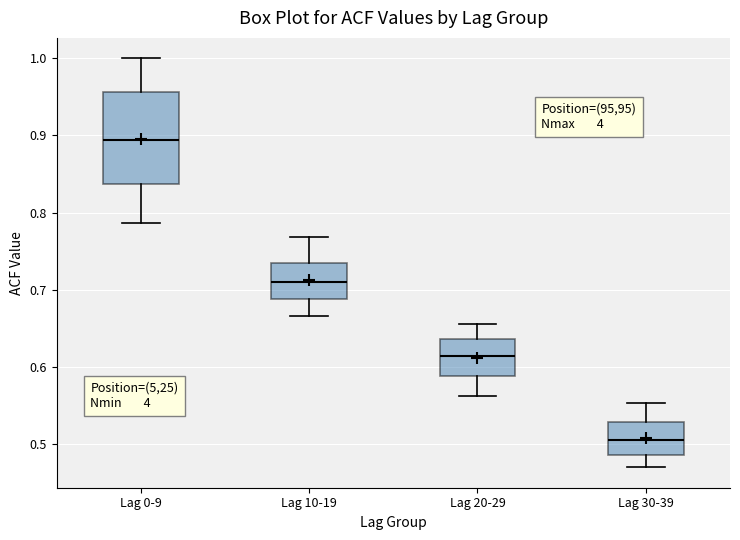

Reading left to right, transcribe this box plot: for each box, give where its median line is, the range the box spans, and where its two whiskers end, as read against the y-axis. The values are not printed on the chart, so give them approximately, as read against the axis.

Lag 0-9: median 0.89, box 0.84 to 0.96, whiskers 0.79 to 1.00
Lag 10-19: median 0.71, box 0.69 to 0.74, whiskers 0.67 to 0.77
Lag 20-29: median 0.61, box 0.59 to 0.64, whiskers 0.56 to 0.66
Lag 30-39: median 0.51, box 0.49 to 0.53, whiskers 0.47 to 0.55